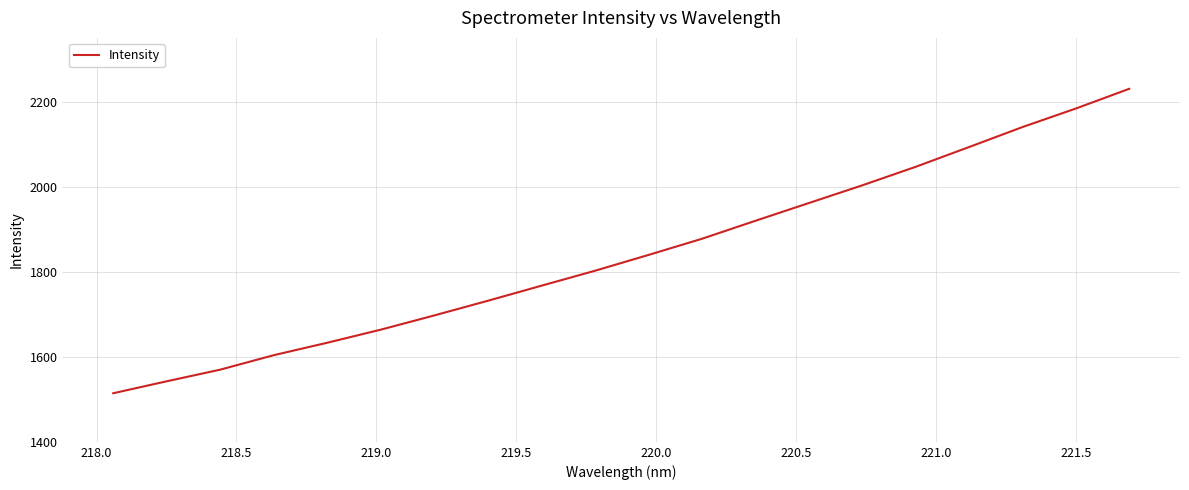

What is the maximum value shown in the chart?

2230.2